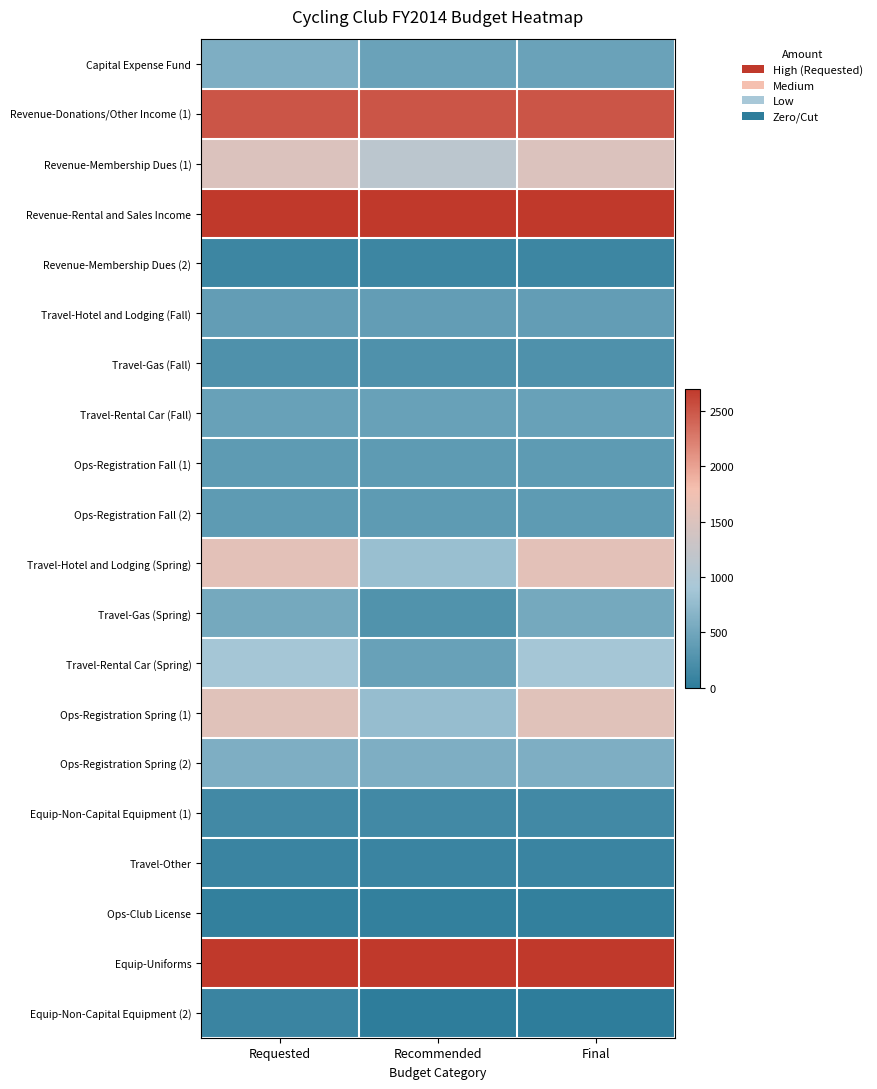

Between Recommended and Requested, which is larger?

Requested